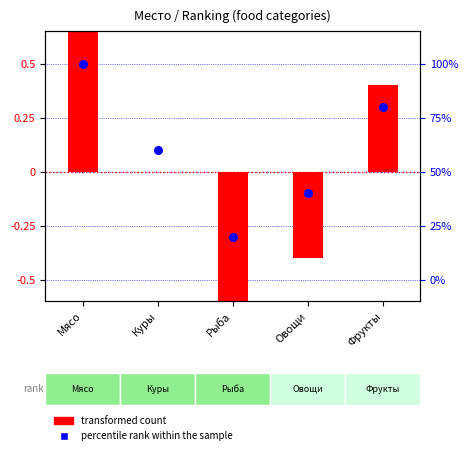

Which series reaches the minimum Y coordinate?

transformed count